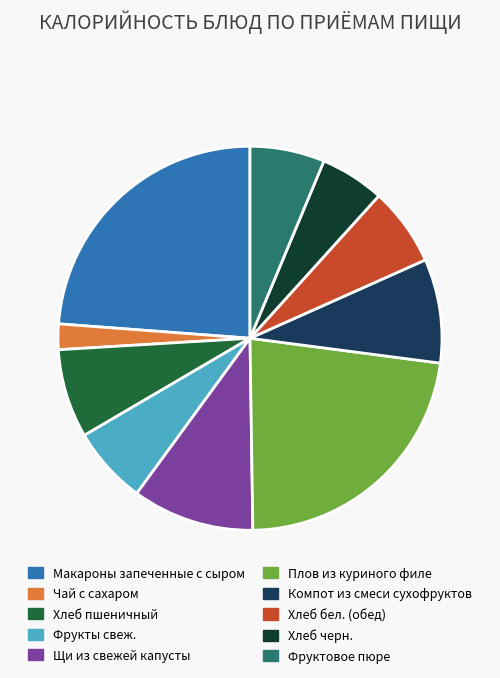

Which category has the biggest portion of the pie?

Макароны запеченные с сыром